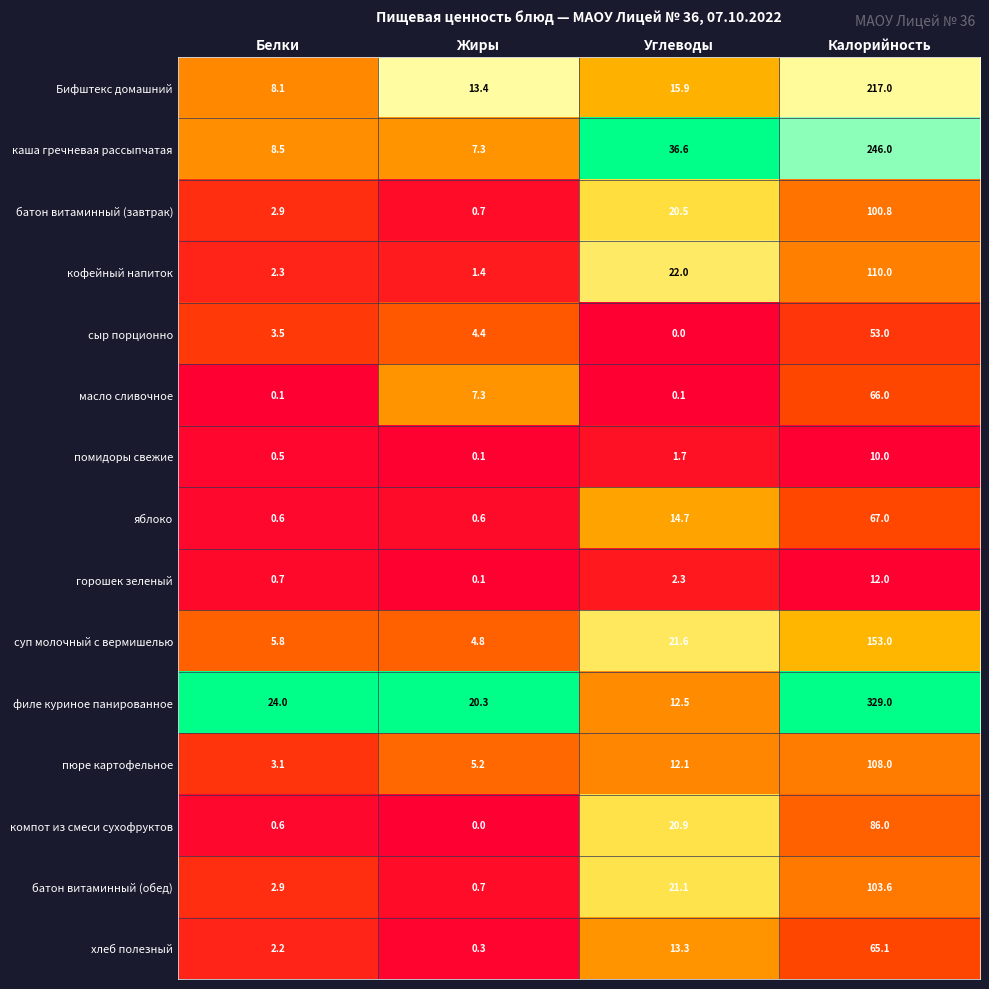

At which category is the sum across all series the highest?

Калорийность